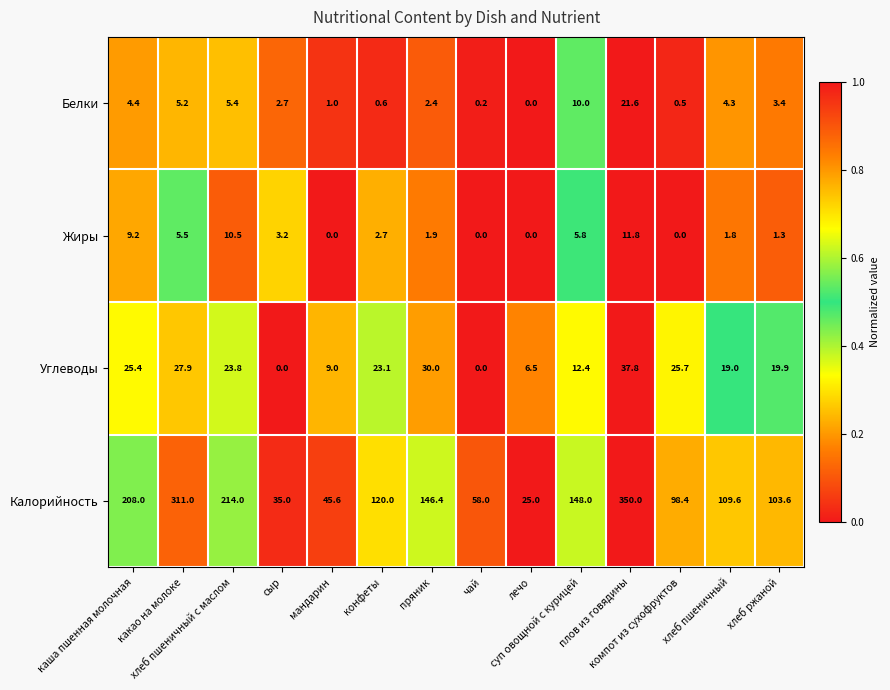

What is the sum of all Калорийность values?

1972.6